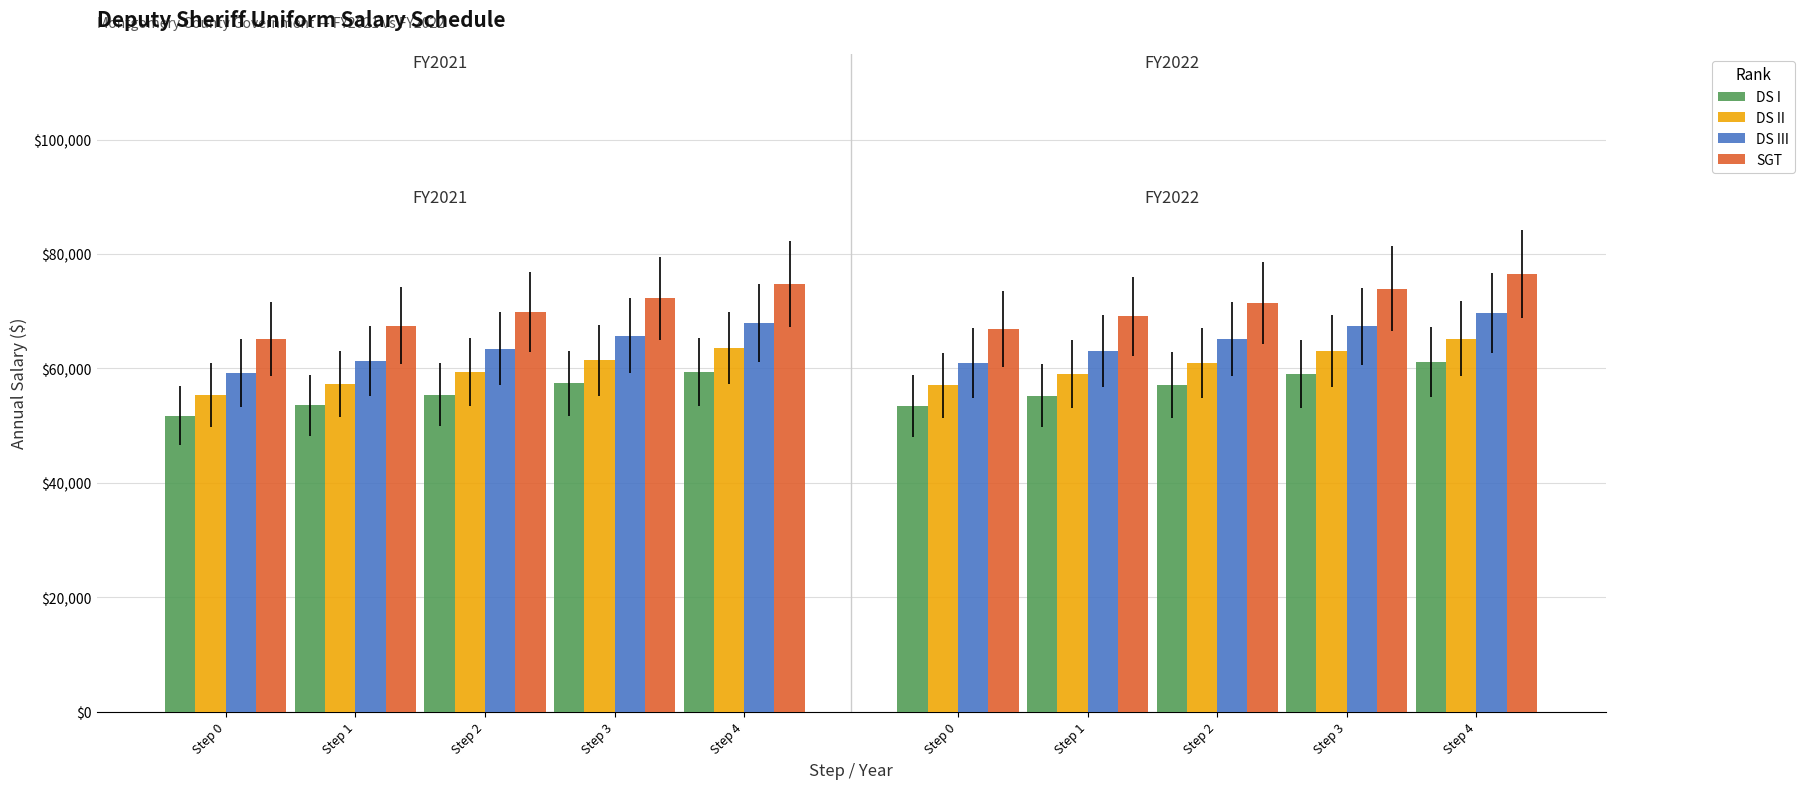

What is the sum of the DS III values at Step 0 and Step 1?

120584